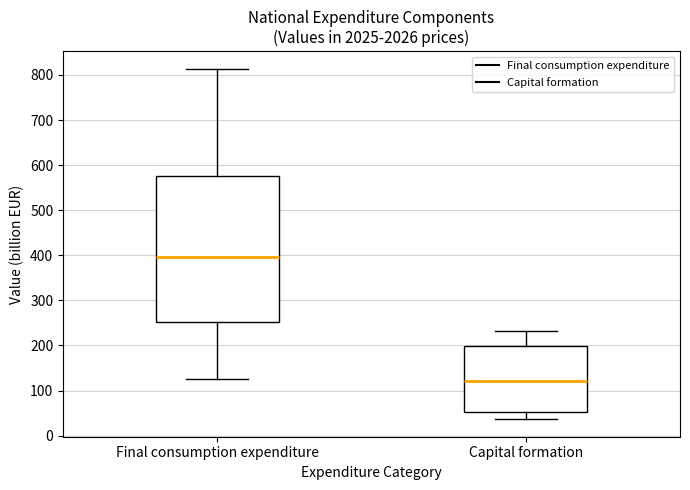

Reading left to right, read every box against the y-axis: the position of its median line, the range the box covers, and the ends of its whiskers. The values are not printed on the chart, so give them approximately, as read against the axis.

Final consumption expenditure: median 400, box 250 to 580, whiskers 120 to 810
Capital formation: median 120, box 50 to 200, whiskers 40 to 230